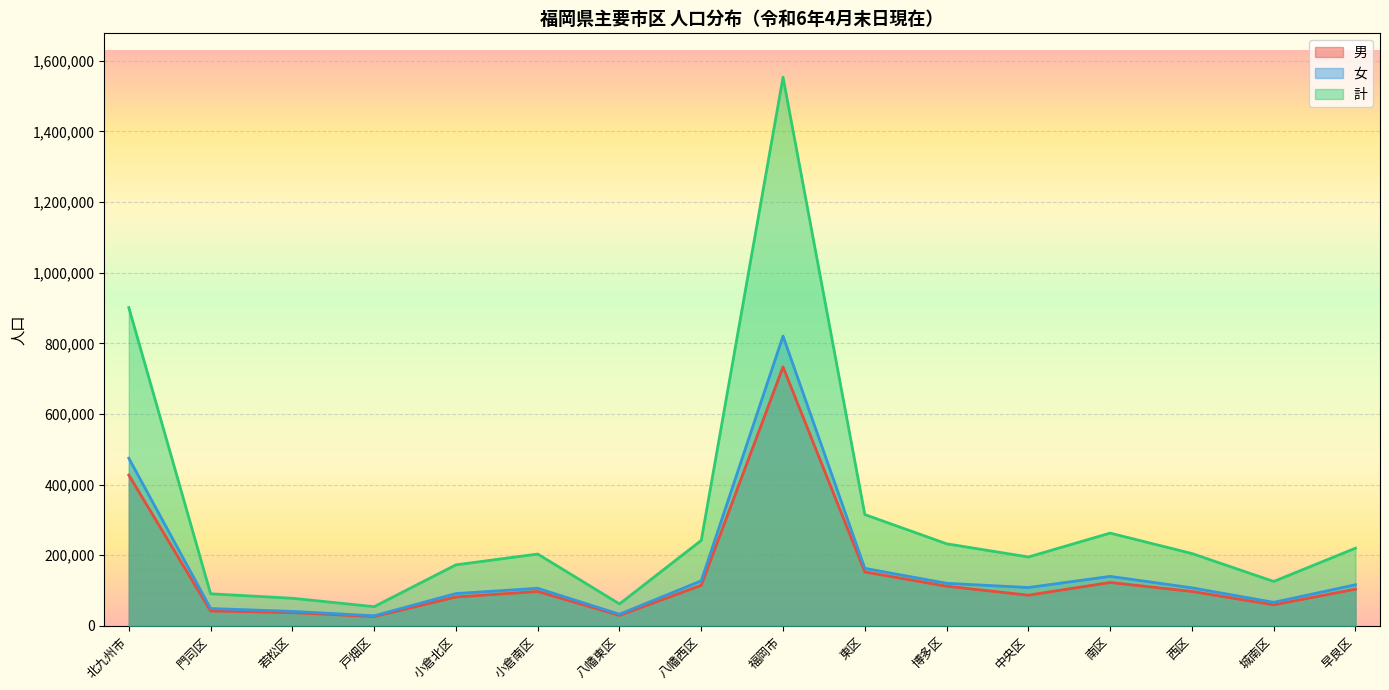

What is the label of the 11th point from the left?

博多区